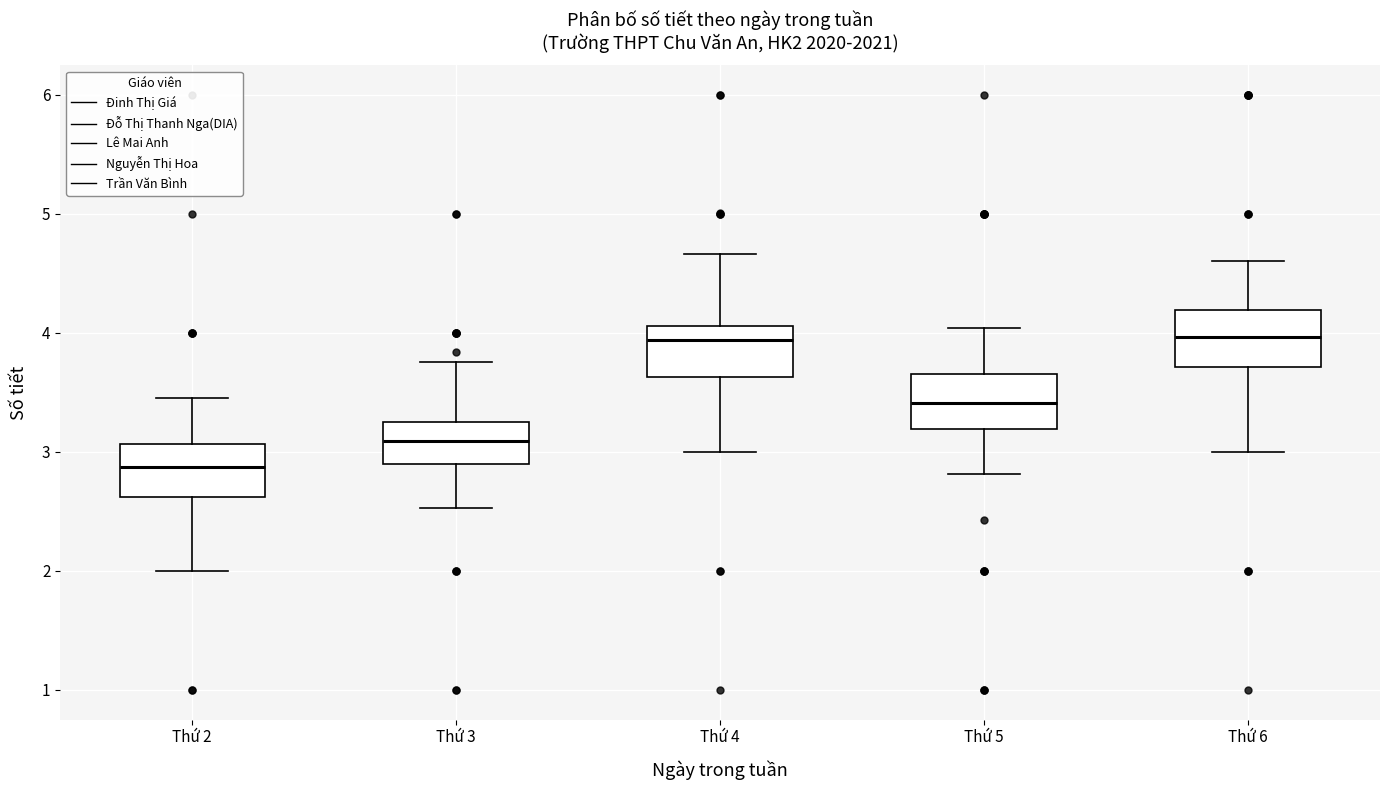

Reading left to right, read every box against the y-axis: the position of its median line, the range the box covers, and the ends of its whiskers. The values are not printed on the chart, so give them approximately, as read against the axis.

Thứ 2: median 2.9, box 2.6 to 3.1, whiskers 2.0 to 3.5
Thứ 3: median 3.1, box 2.9 to 3.3, whiskers 2.5 to 3.8
Thứ 4: median 3.9, box 3.6 to 4.1, whiskers 3.0 to 4.7
Thứ 5: median 3.4, box 3.2 to 3.7, whiskers 2.8 to 4.0
Thứ 6: median 4.0, box 3.7 to 4.2, whiskers 3.0 to 4.6